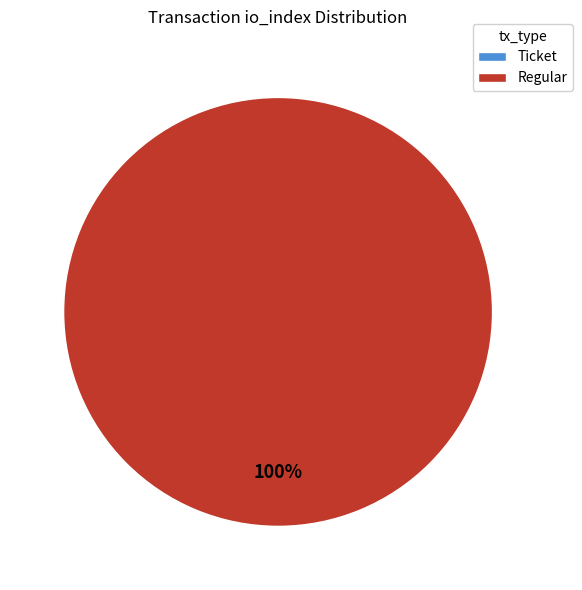

To the nearest percent, what is the difference between the Regular (io_index=22) and Ticket (io_index=0) slice percentages?

100%